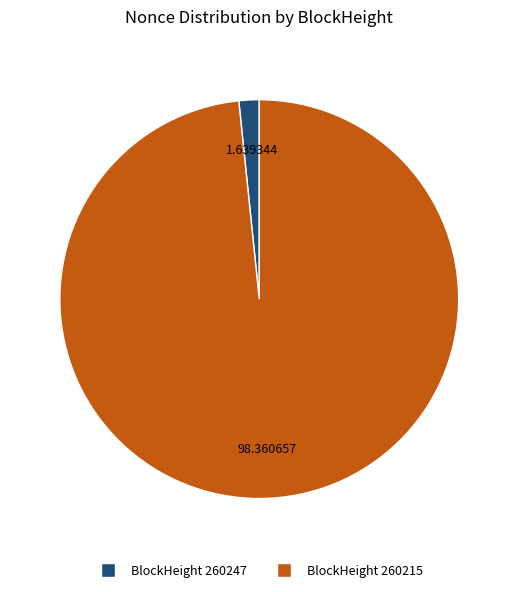

What is the largest slice in the pie chart?

260215